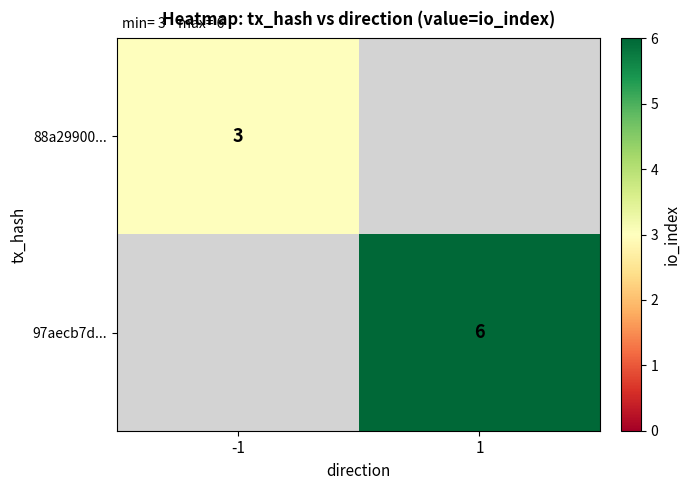

The value of 97aecb7d... at 1 is 9. True or false?

False